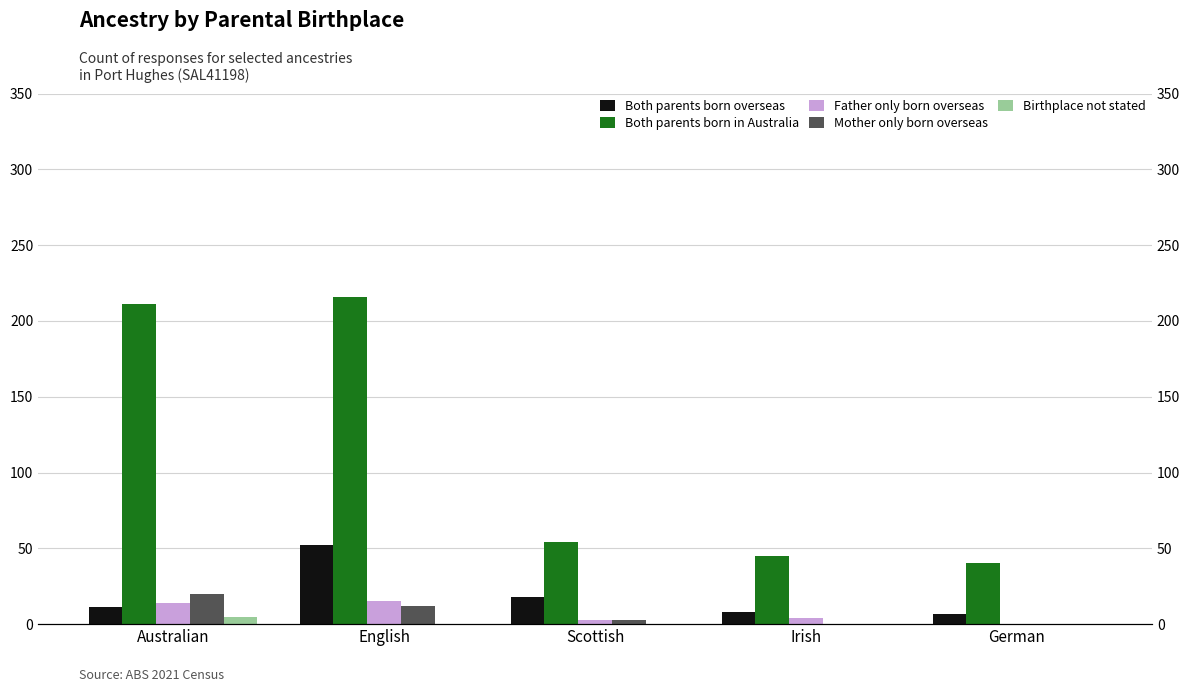

How many values in the Mother only born overseas series exceed 3?

2